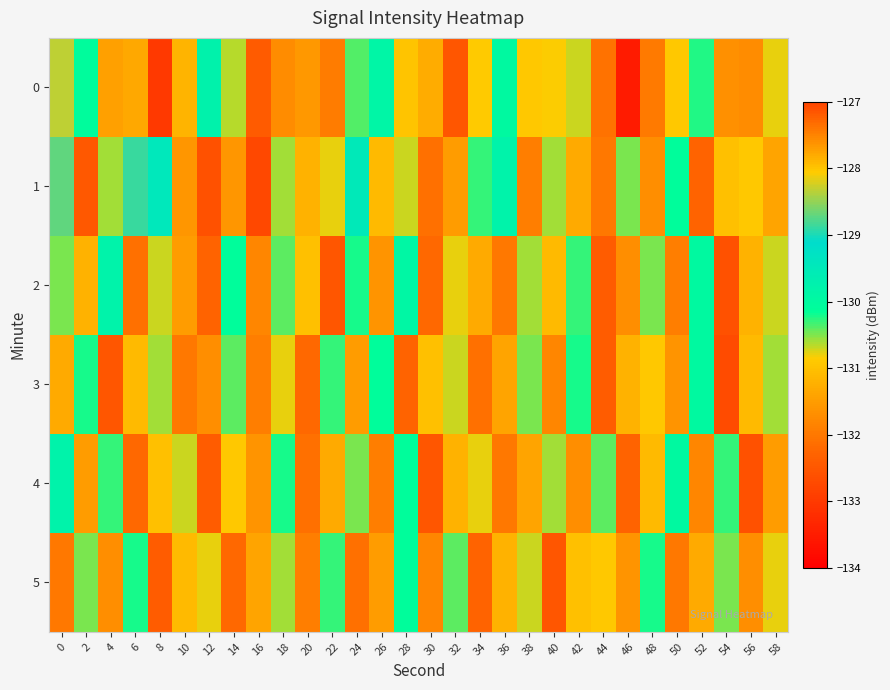

Reading right to left, extract all data points from this chart.

0: 58=-130.8	56=-131.7	54=-131.7	52=-130.2	50=-130.9	48=-132.0	46=-133.5	44=-127.4	42=-130.7	40=-130.8	38=-130.9	36=-130.0	34=-130.9	32=-132.5	30=-131.3	28=-130.9	26=-129.9	24=-130.4	22=-131.9	20=-131.5	18=-131.7	16=-132.4	14=-130.7	12=-129.8	10=-131.2	8=-133.0	6=-131.3	4=-131.4	2=-130.1	0=-128.3
1: 58=-131.4	56=-130.9	54=-131.0	52=-132.3	50=-130.1	48=-131.7	46=-130.5	44=-132.0	42=-131.3	40=-130.6	38=-131.9	36=-129.8	34=-130.3	32=-131.5	30=-132.1	28=-130.7	26=-131.1	24=-129.5	22=-130.8	20=-131.2	18=-130.6	16=-132.7	14=-131.6	12=-132.6	10=-131.6	8=-129.5	6=-128.9	4=-130.6	2=-132.5	0=-128.7
2: 58=-130.7	56=-131.2	54=-132.6	52=-130.0	50=-131.9	48=-130.5	46=-131.7	44=-132.4	42=-130.3	40=-131.1	38=-130.6	36=-132.0	34=-131.3	32=-130.8	30=-132.2	28=-129.9	26=-131.6	24=-130.2	22=-132.5	20=-131.0	18=-130.4	16=-131.8	14=-130.1	12=-132.3	10=-131.5	8=-130.7	6=-132.1	4=-129.8	2=-131.2	0=-130.5
3: 58=-130.6	56=-131.1	54=-132.7	52=-130.0	50=-131.6	48=-130.9	46=-131.2	44=-132.4	42=-130.2	40=-131.8	38=-130.5	36=-131.4	34=-132.1	32=-130.7	30=-131.0	28=-132.3	26=-130.1	24=-131.5	22=-130.3	20=-132.2	18=-130.8	16=-131.9	14=-130.4	12=-131.7	10=-132.0	8=-130.6	6=-131.1	4=-132.5	2=-130.2	0=-131.3
4: 58=-131.5	56=-132.6	54=-130.3	52=-131.8	50=-130.0	48=-131.1	46=-132.3	44=-130.4	42=-131.7	40=-130.6	38=-131.4	36=-132.0	34=-130.8	32=-131.2	30=-132.5	28=-130.1	26=-131.9	24=-130.5	22=-131.3	20=-132.1	18=-130.2	16=-131.6	14=-130.9	12=-132.4	10=-130.7	8=-131.0	6=-132.2	4=-130.3	2=-131.5	0=-129.8
5: 58=-130.8	56=-131.7	54=-130.5	52=-131.3	50=-132.0	48=-130.2	46=-131.6	44=-130.9	42=-131.0	40=-132.5	38=-130.7	36=-131.2	34=-132.3	32=-130.4	30=-131.8	28=-130.1	26=-131.5	24=-132.1	22=-130.3	20=-131.9	18=-130.6	16=-131.4	14=-132.2	12=-130.8	10=-131.1	8=-132.4	6=-130.2	4=-131.7	2=-130.5	0=-132.0